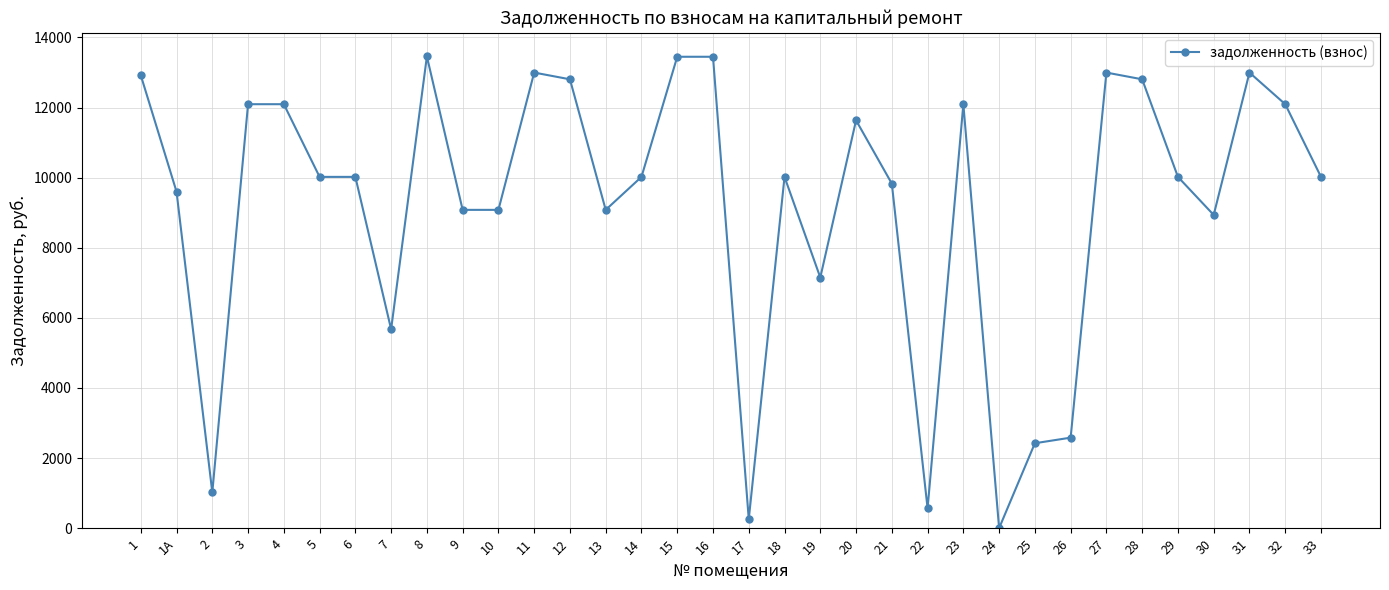

What is the smallest value displayed?

0.5